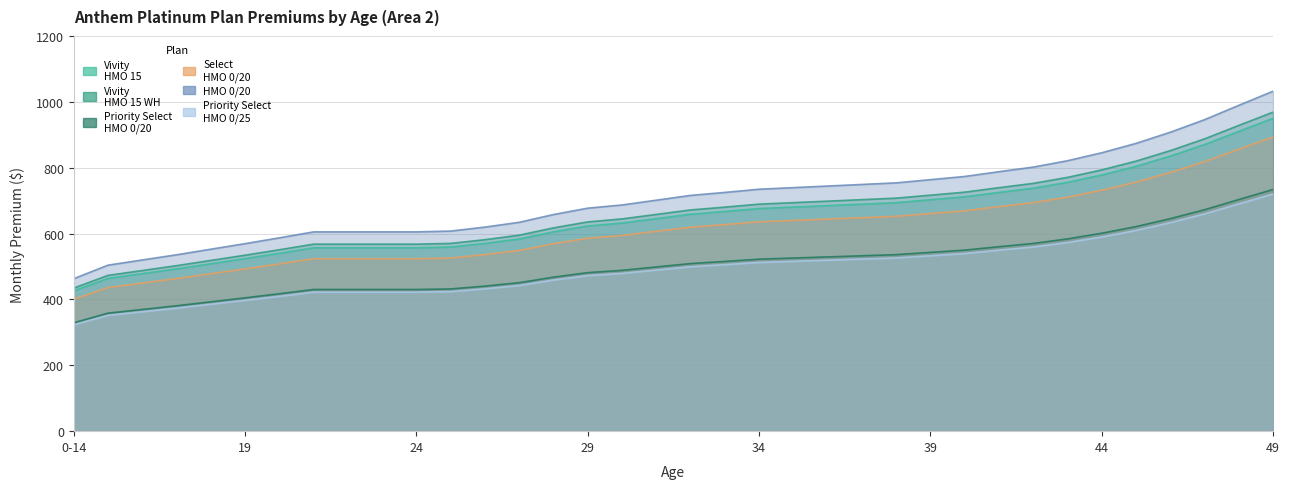

Reading left to right, transcribe all the data shown in this chart.

Anthem Platinum Vivity HMO 15: 0-14=426.0	15=463.8	16=478.3	17=492.8	18=508.4	19=524.0	20=540.1	21=556.8	22=556.8	23=556.8	24=556.8	25=559.0	26=570.2	27=583.5	28=605.2	29=623.1	30=632.0	31=645.3	32=658.7	33=667.1	34=676.0	35=680.4	36=684.9	37=689.3	38=693.8	39=702.7	40=711.6	41=725.0	42=737.8	43=755.6	44=777.9	45=804.0	46=835.2	47=870.3	48=910.4	49=949.9
Anthem Platinum Vivity HMO 15 WH: 0-14=434.4	15=473.0	16=487.7	17=502.5	18=518.4	19=534.3	20=550.8	21=567.8	22=567.8	23=567.8	24=567.8	25=570.1	26=581.4	27=595.0	28=617.2	29=635.4	30=644.5	31=658.1	32=671.7	33=680.2	34=689.3	35=693.9	36=698.4	37=702.9	38=707.5	39=716.6	40=725.6	41=739.3	42=752.3	43=770.5	44=793.2	45=819.9	46=851.7	47=887.5	48=928.4	49=968.7
Anthem Platinum Priority Select HMO 0/20: 0-14=329.1	15=358.3	16=369.5	17=380.7	18=392.7	19=404.8	20=417.3	21=430.2	22=430.2	23=430.2	24=430.2	25=431.9	26=440.5	27=450.8	28=467.6	29=481.4	30=488.2	31=498.6	32=508.9	33=515.3	34=522.2	35=525.7	36=529.1	37=532.5	38=536.0	39=542.9	40=549.7	41=560.1	42=570.0	43=583.7	44=600.9	45=621.1	46=645.2	47=672.3	48=703.3	49=733.9
Anthem Platinum Select HMO 0/20: 0-14=400.6	15=436.2	16=449.8	17=463.4	18=478.1	19=492.8	20=507.9	21=523.6	22=523.6	23=523.6	24=523.6	25=525.7	26=536.2	27=548.8	28=569.2	29=586.0	30=594.3	31=606.9	32=619.5	33=627.3	34=635.7	35=639.9	36=644.1	37=648.3	38=652.5	39=660.9	40=669.2	41=681.8	42=693.8	43=710.6	44=731.5	45=756.1	46=785.5	47=818.5	48=856.2	49=893.4
Anthem Platinum HMO 0/20: 0-14=462.9	15=504.1	16=519.8	17=535.5	18=552.5	19=569.4	20=587.0	21=605.1	22=605.1	23=605.1	24=605.1	25=607.5	26=619.6	27=634.1	28=657.7	29=677.1	30=686.8	31=701.3	32=715.8	33=724.9	34=734.6	35=739.4	36=744.3	37=749.1	38=754.0	39=763.6	40=773.3	41=787.8	42=801.8	43=821.1	44=845.3	45=873.8	46=907.6	47=945.8	48=989.3	49=1032.3
Anthem Platinum Priority Select HMO 0/25: 0-14=322.9	15=351.6	16=362.6	17=373.6	18=385.4	19=397.2	20=409.4	21=422.1	22=422.1	23=422.1	24=422.1	25=423.8	26=432.2	27=442.4	28=458.8	29=472.3	30=479.1	31=489.2	32=499.3	33=505.7	34=512.4	35=515.8	36=519.2	37=522.5	38=525.9	39=532.7	40=539.4	41=549.6	42=559.3	43=572.8	44=589.7	45=609.5	46=633.1	47=659.7	48=690.1	49=720.1